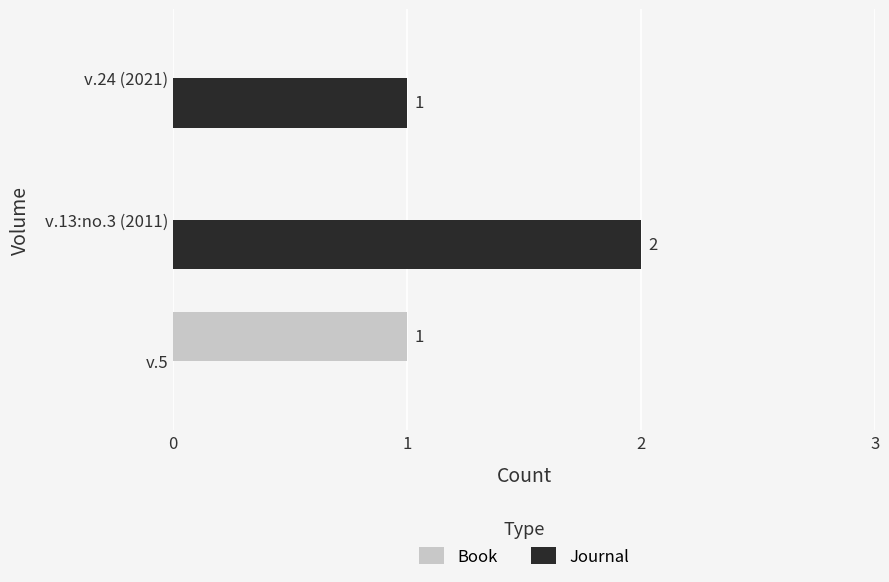

Which series has the largest total across all categories?

Journal